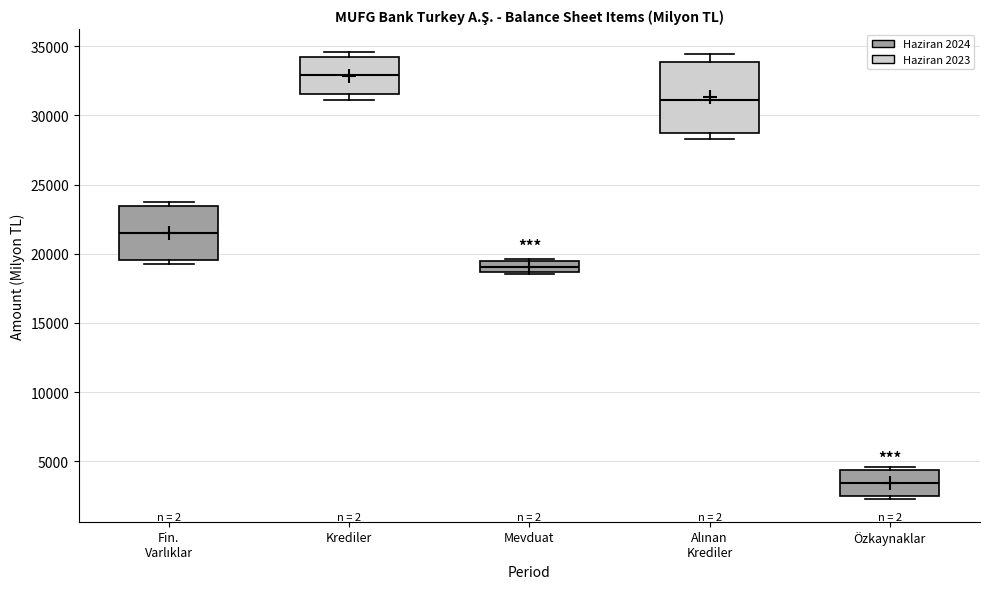

Which box has the lowest median line?

Özkaynaklar